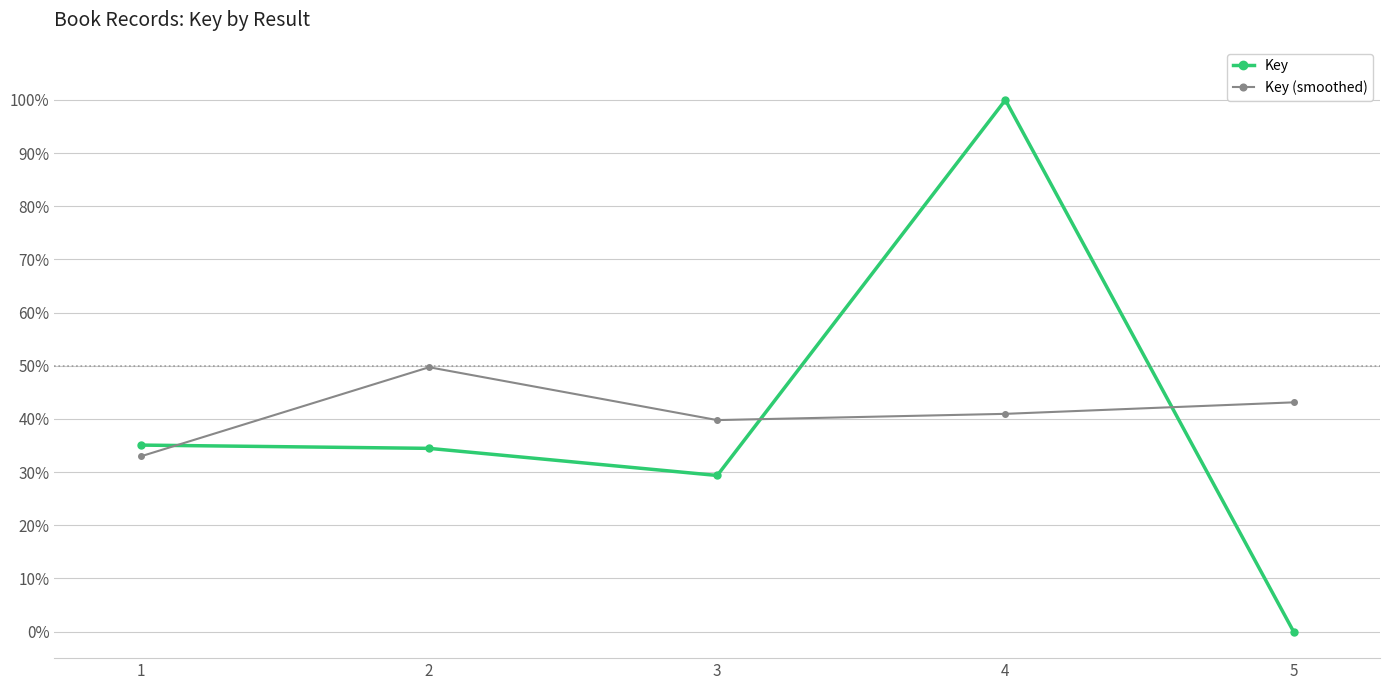

The Key series shows 14.8 at 1. True or false?

False